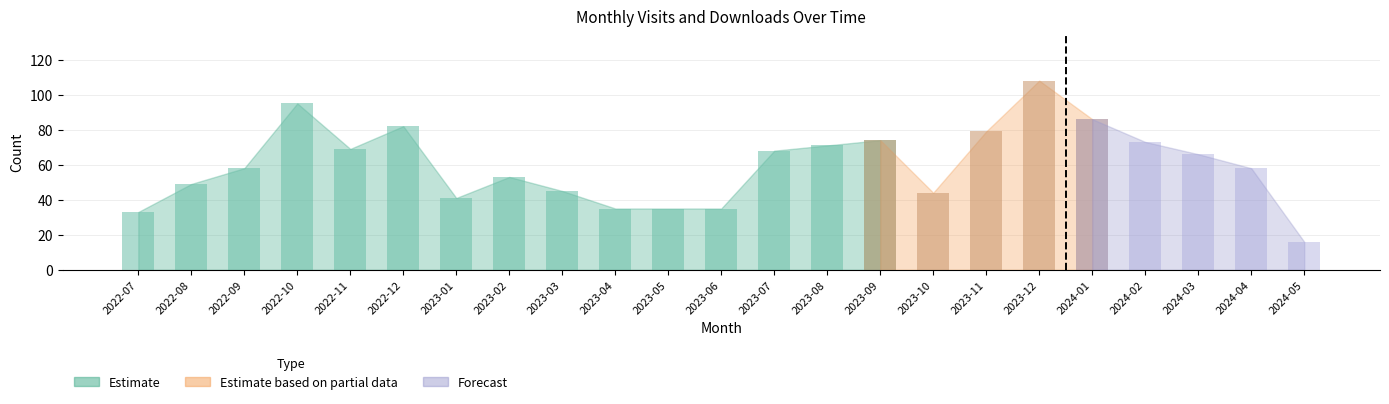

What position from the left is 2022-08?

2